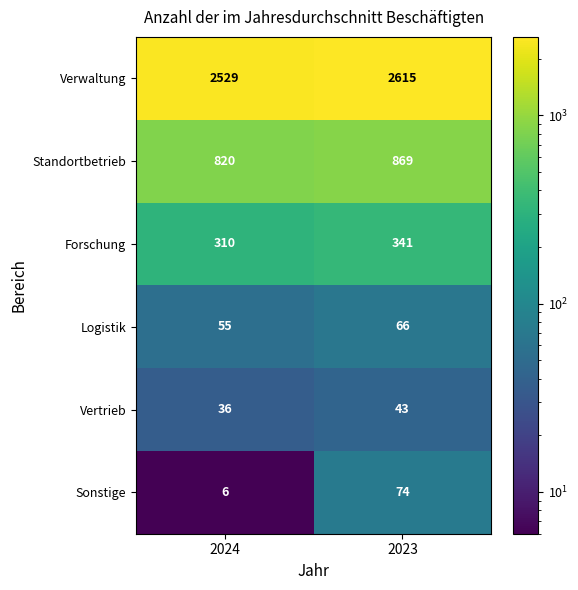

Rank the series by their maximum value, from lowest to highest.

Vertrieb, Logistik, Sonstige, Forschung, Standortbetrieb, Verwaltung